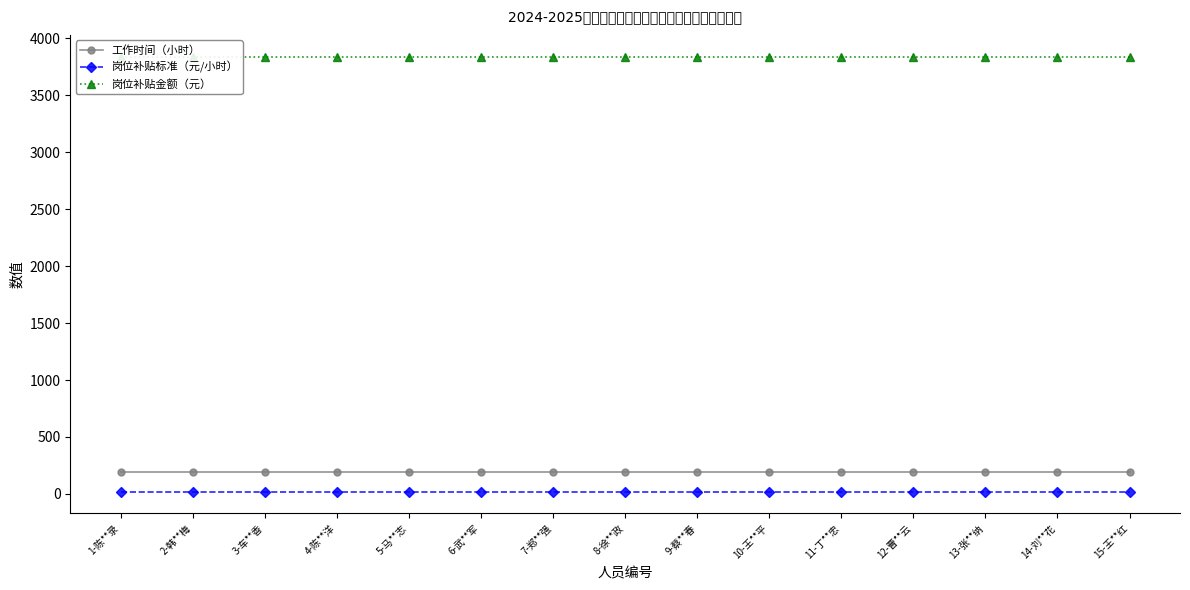

Between 12-曹**云 and 15-王**红, which is larger?

12-曹**云